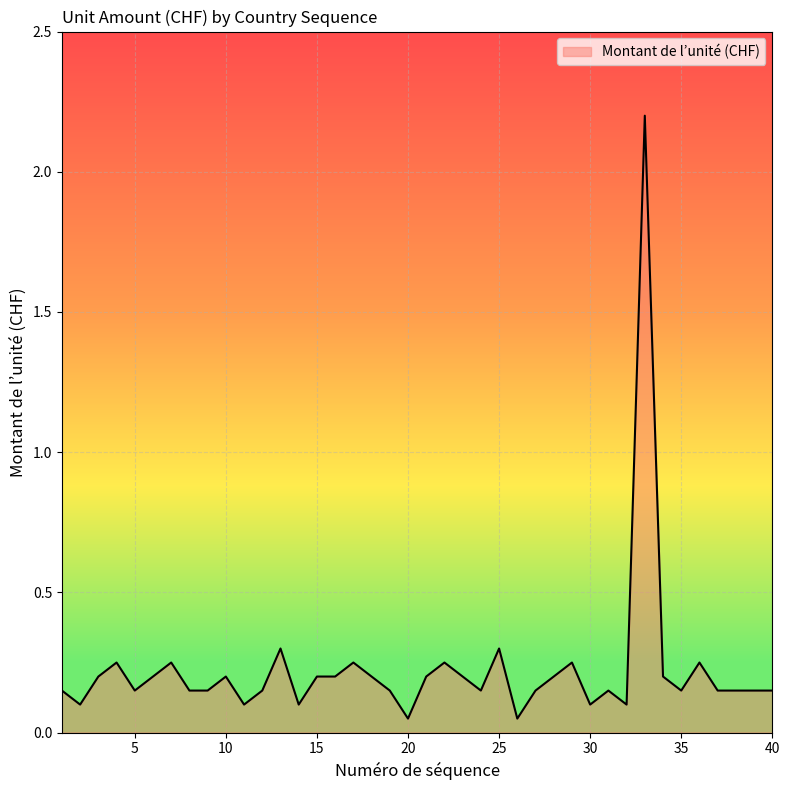

What is the greatest value displayed?

2.2